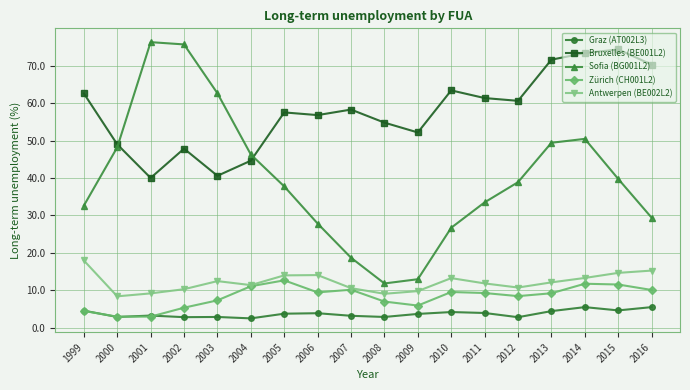

What are all the series names shown in the legend?

Graz (AT002L3), Bruxelles (BE001L2), Sofia (BG001L2), Zürich (CH001L2), Antwerpen (BE002L2)